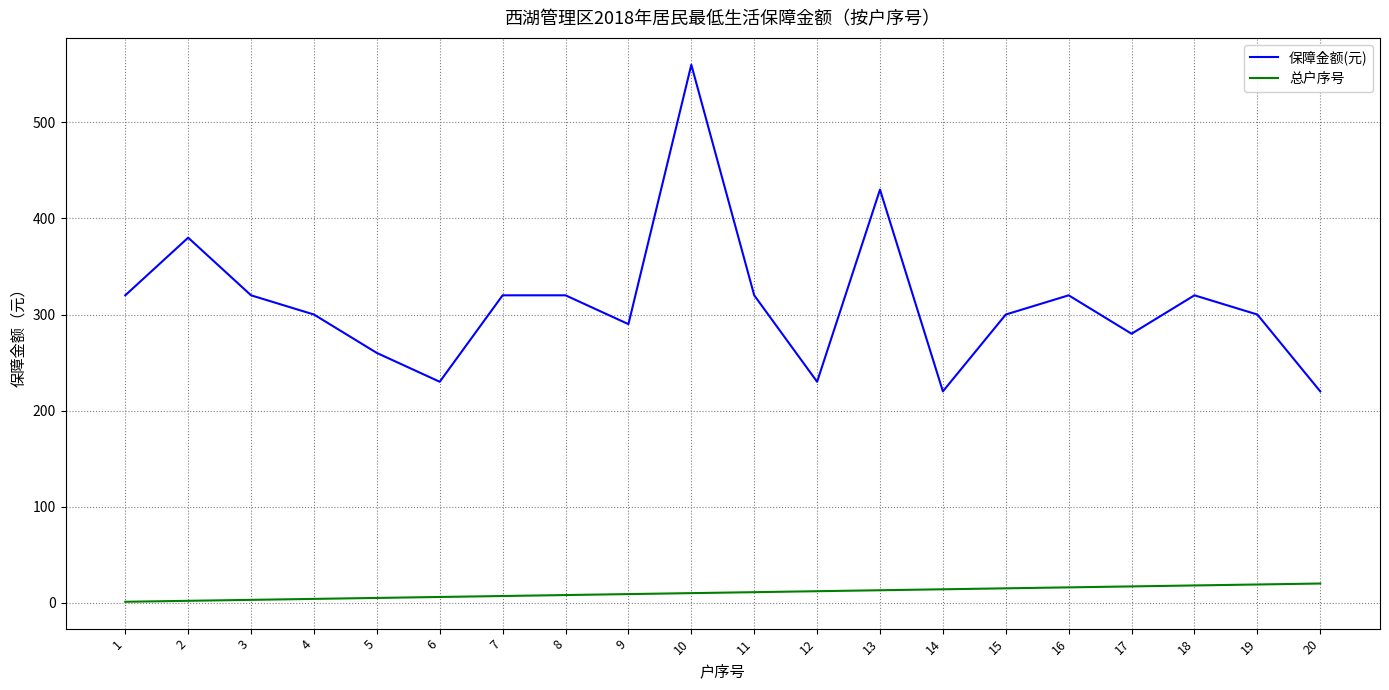

What is the sum of all 总户序号 values?

210